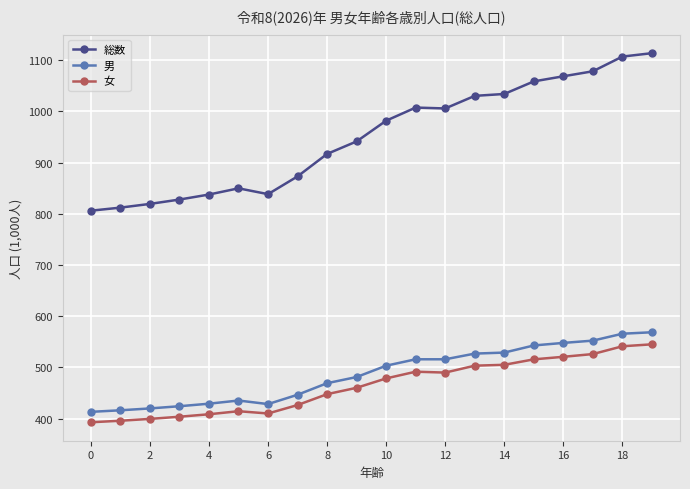

At how many categories does at least one series exceed 1019?

7